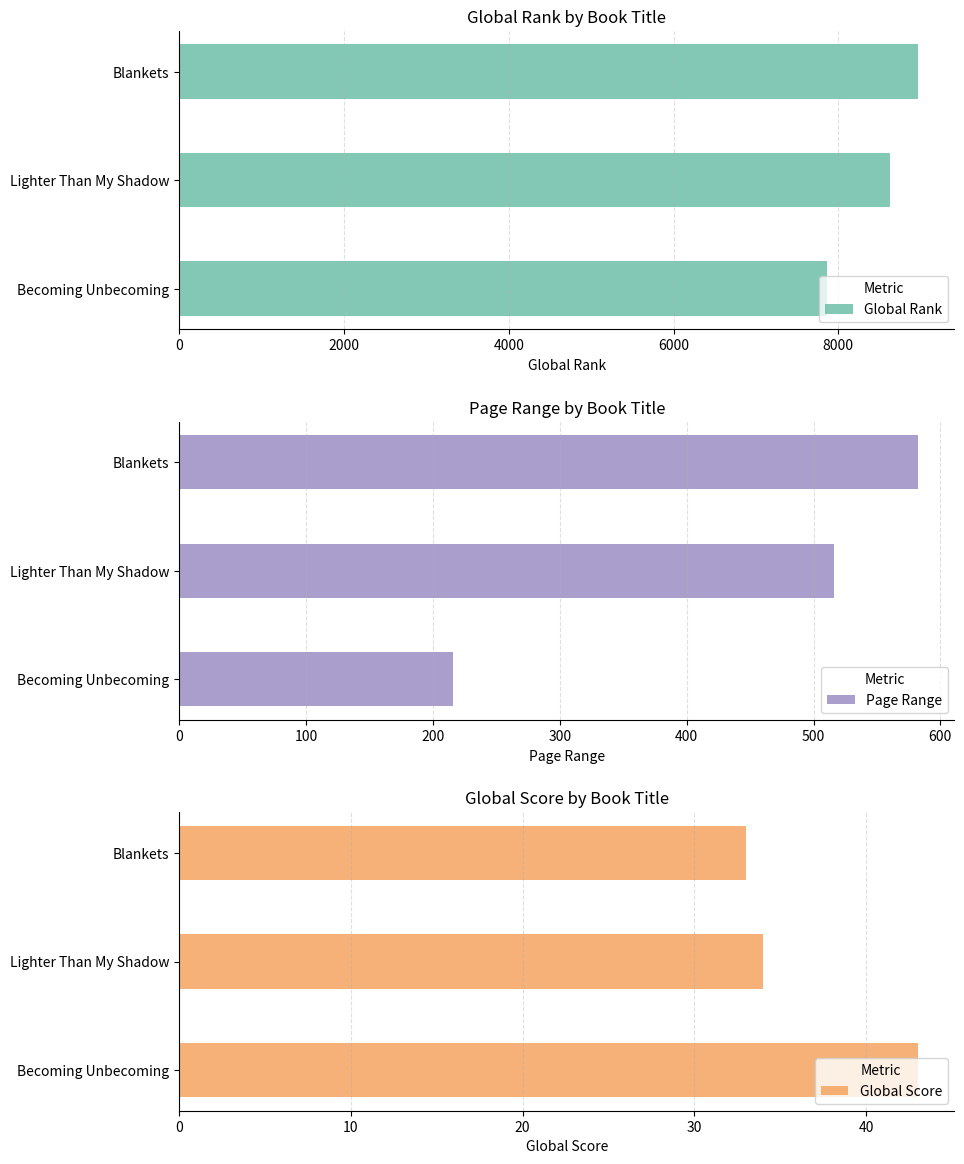

Reading left to right, extract all data points from this chart.

Global Rank: 7865	8632	8961
Global Score: 43	34	33
Page Range: 216	516	582